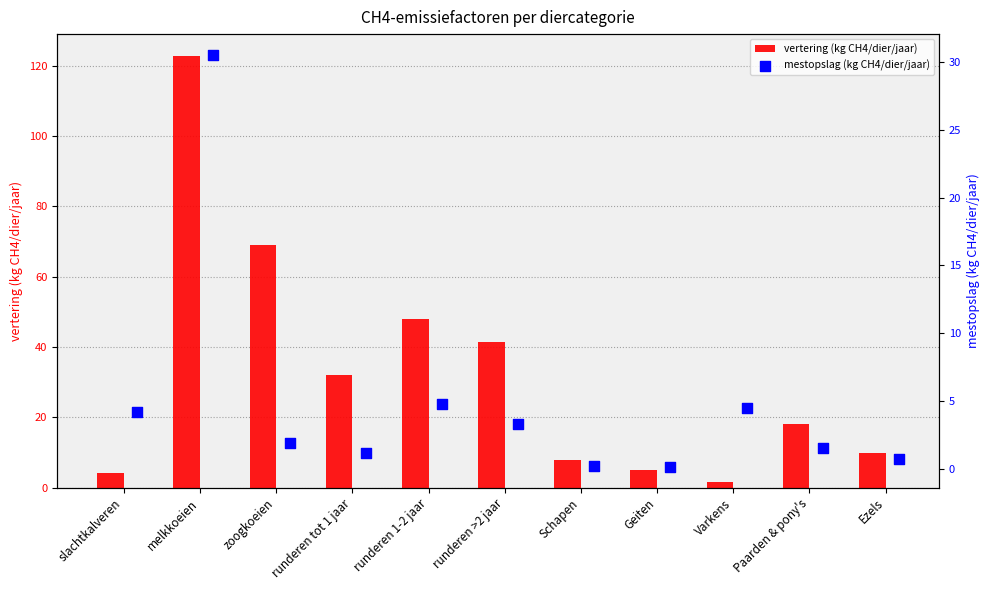

What are all the series names shown in the legend?

vertering (kg CH4/dier/jaar), mestopslag (kg CH4/dier/jaar)